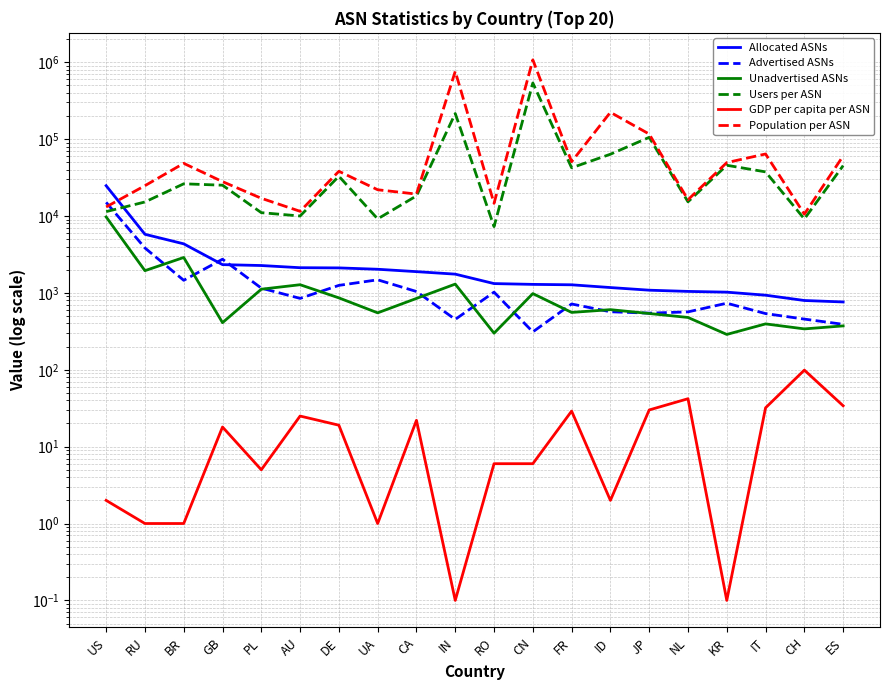

What position from the left is JP?

15